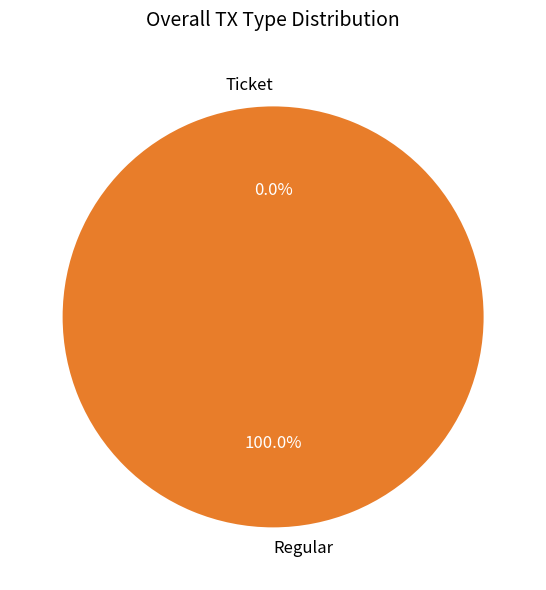

Does Regular account for over 50% of the chart?

Yes